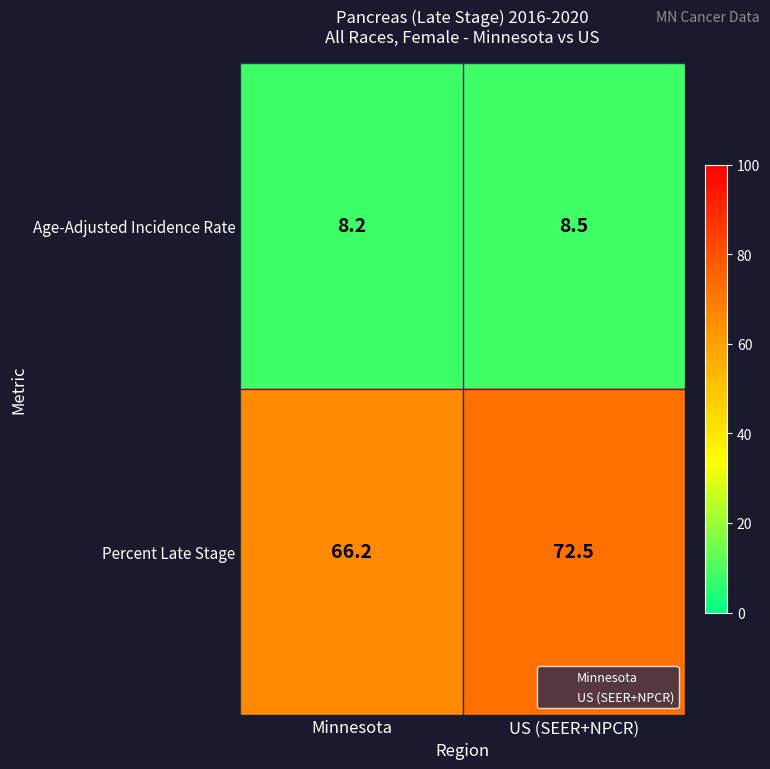

Which series has the largest total across all categories?

Percent Late Stage